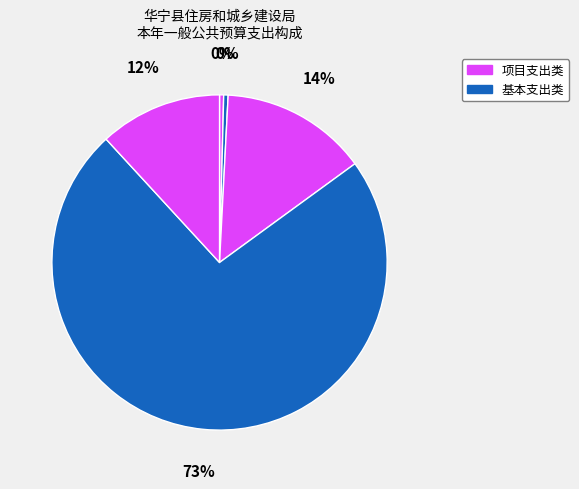

How many slices are in this pie chart?

5